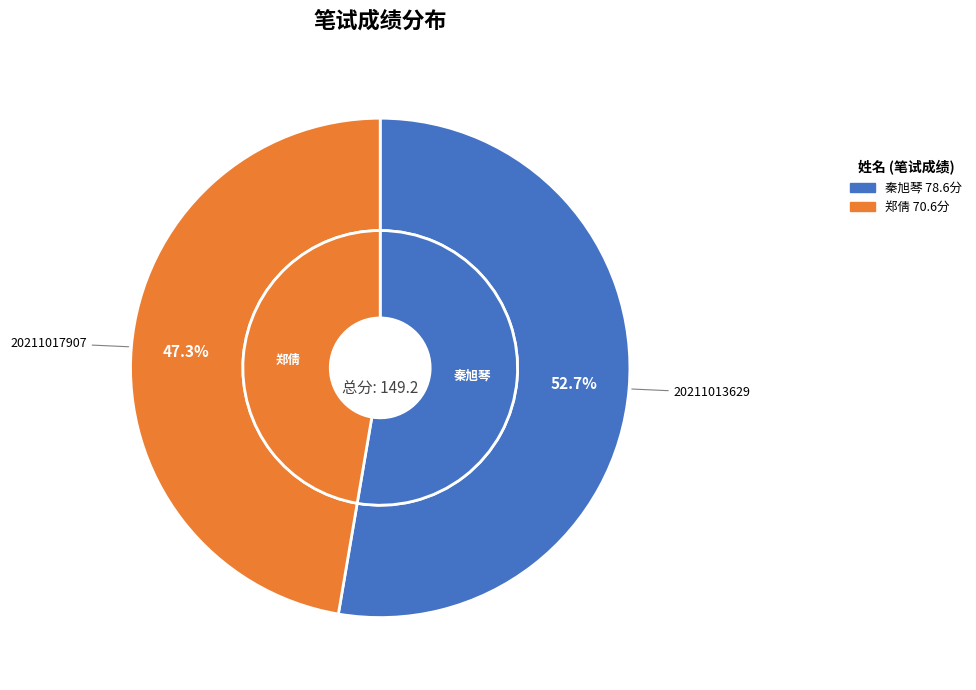

Rank the categories by value from highest to lowest.

20211013629, 20211017907